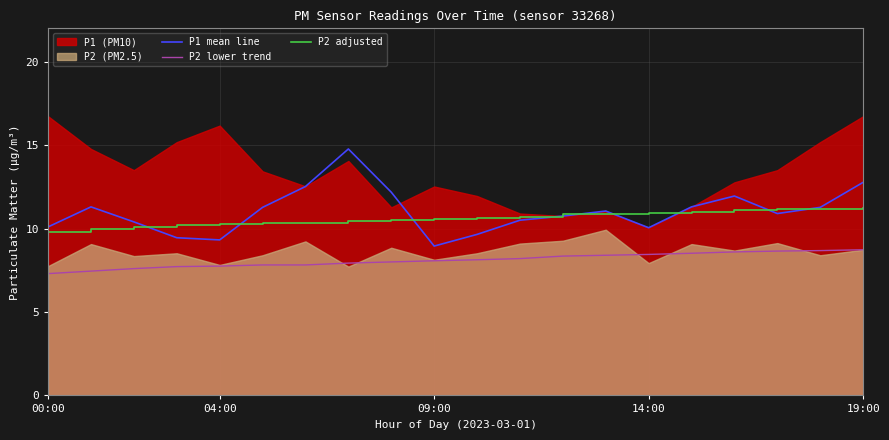

True or false: P1 mean line and P2 adjusted intersect in this chart.

True